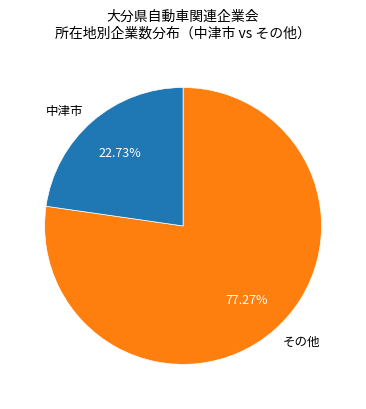

Which category has the smallest portion of the pie?

中津市